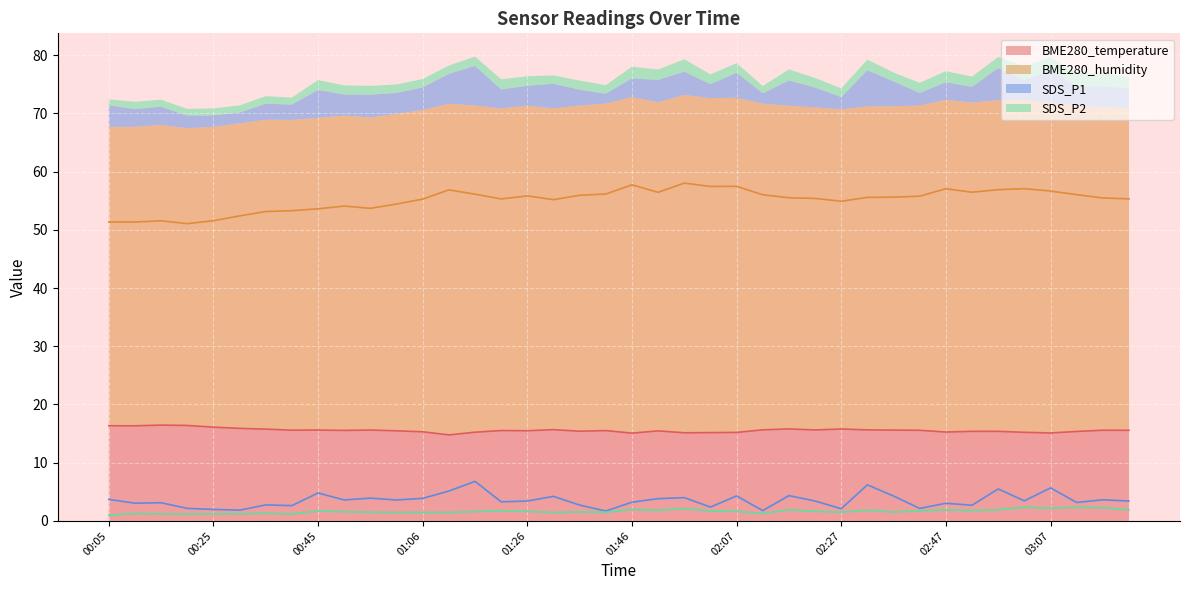

Is it true that BME280_humidity equals 13.7 at 03:23?

False